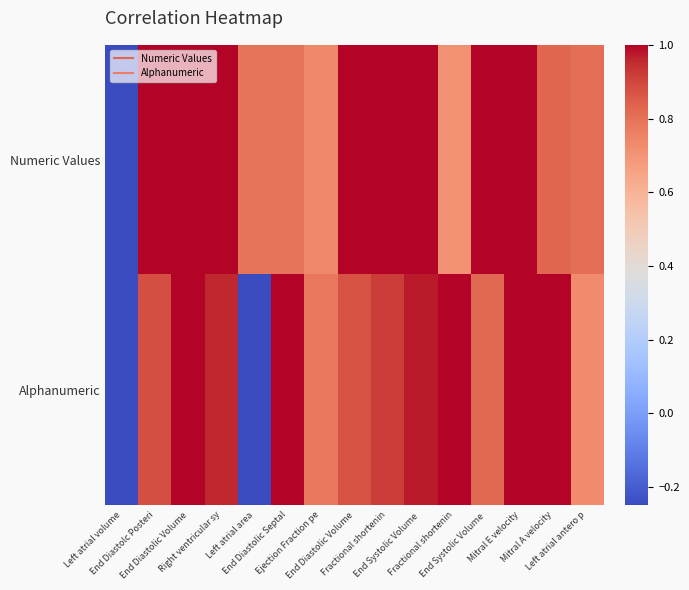

Reading right to left, transcribe all the data shown in this chart.

Numeric Values: Left atrial antero p=0.8	Mitral A velocity=0.8	Mitral E velocity=1.0	End Systolic Volume =1.0	Fractional shortenin=0.7	End Systolic Volume =1.0	Fractional shortenin=1.0	End Diastolic Volume=1.0	Ejection Fraction pe=0.7	End Diastolic Septal=0.8	Left atrial area=0.8	Right ventricular sy=1.0	End Diastolic Volume=1.0	End Diastolc Posteri=1.0	Left atrial volume=-0.2
Alphanumeric: Left atrial antero p=0.7	Mitral A velocity=1.0	Mitral E velocity=1.0	End Systolic Volume =0.8	Fractional shortenin=1.0	End Systolic Volume =1.0	Fractional shortenin=0.9	End Diastolic Volume=0.9	Ejection Fraction pe=0.8	End Diastolic Septal=1.0	Left atrial area=-0.2	Right ventricular sy=1.0	End Diastolic Volume=1.0	End Diastolc Posteri=0.9	Left atrial volume=-0.2